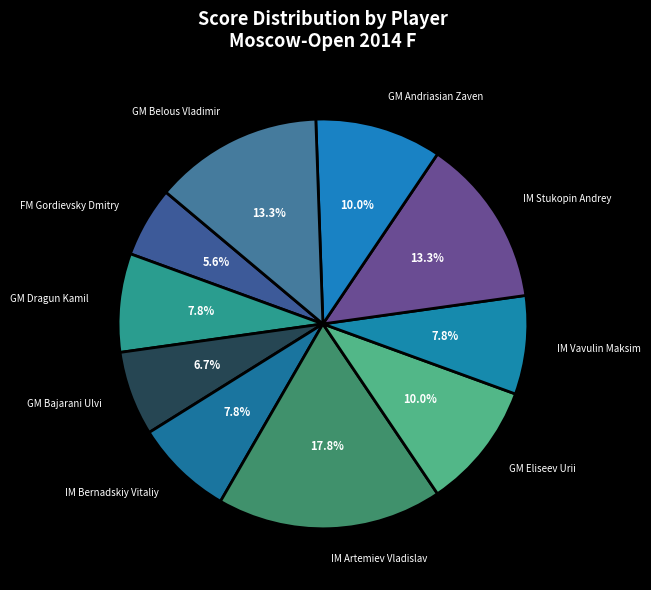

To the nearest percent, what portion does IM Artemiev Vladislav represent?

18%